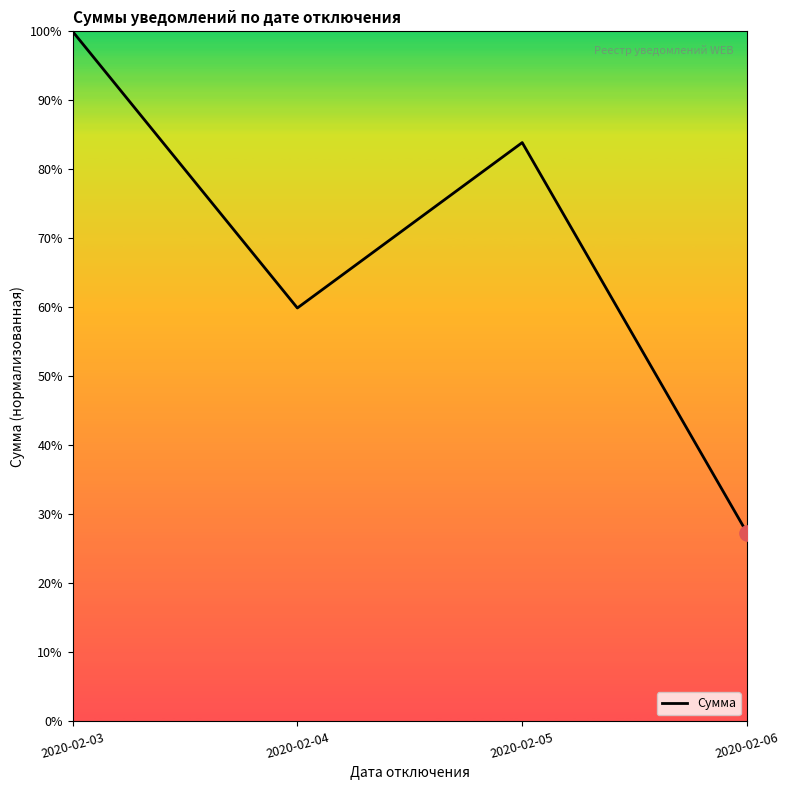

What is the change in value from 2020-02-03 to 2020-02-04?

-40.1